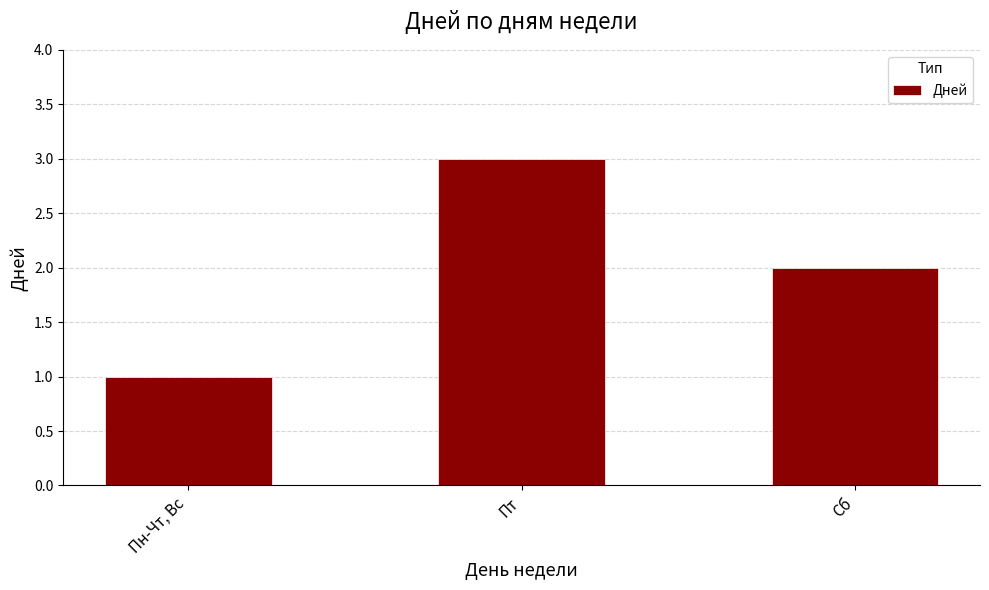

Is it true that the value at Сб is 2?

True